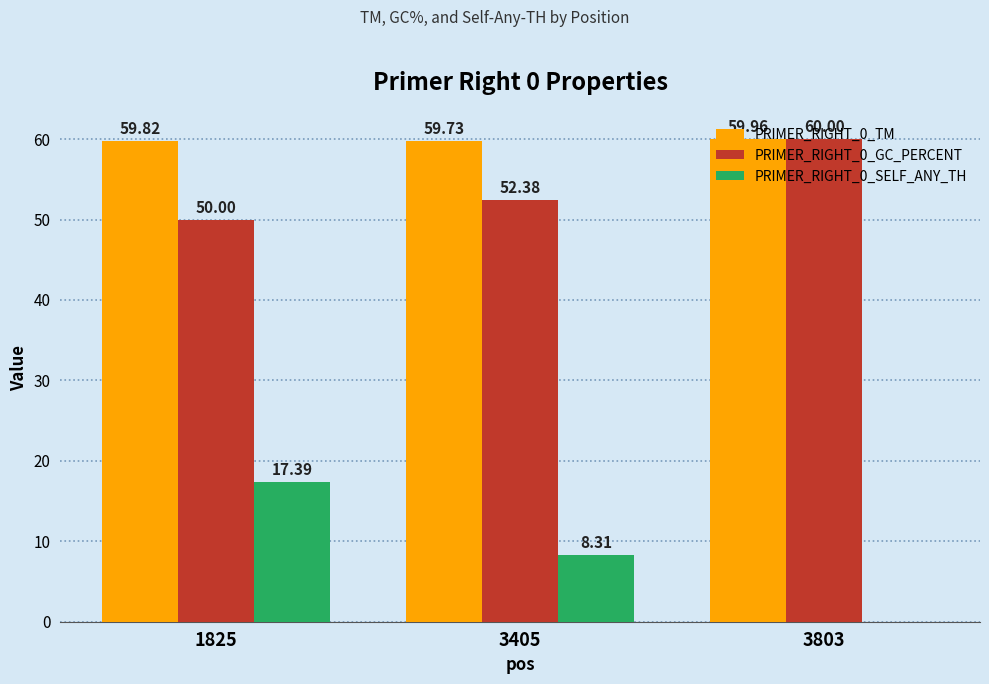

Is the value of PRIMER_RIGHT_0_SELF_ANY_TH at 3803 greater than the value of PRIMER_RIGHT_0_TM at 1825?

No